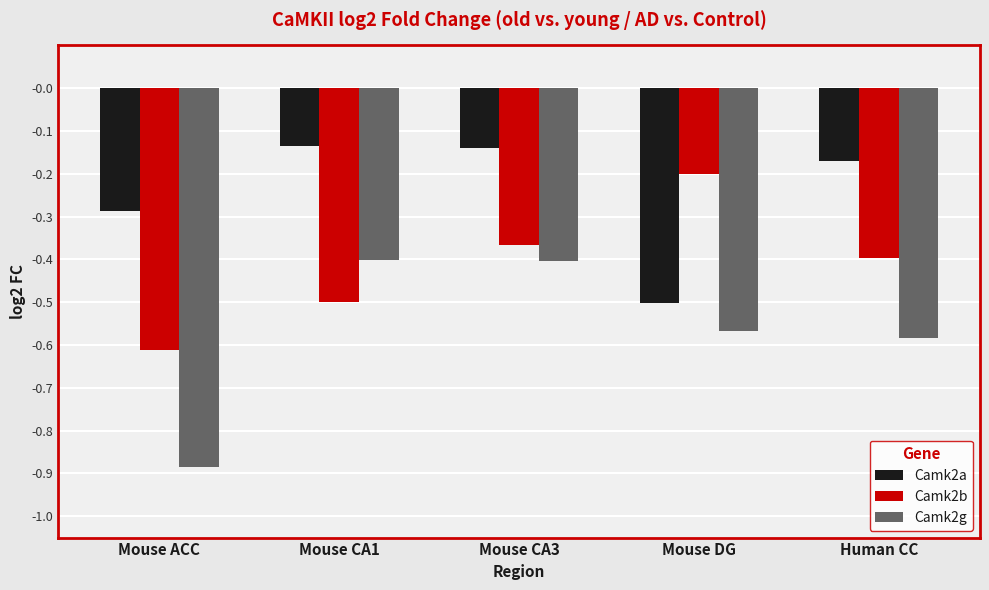

Rank the series at Mouse CA1 from highest to lowest value.

Camk2a, Camk2g, Camk2b